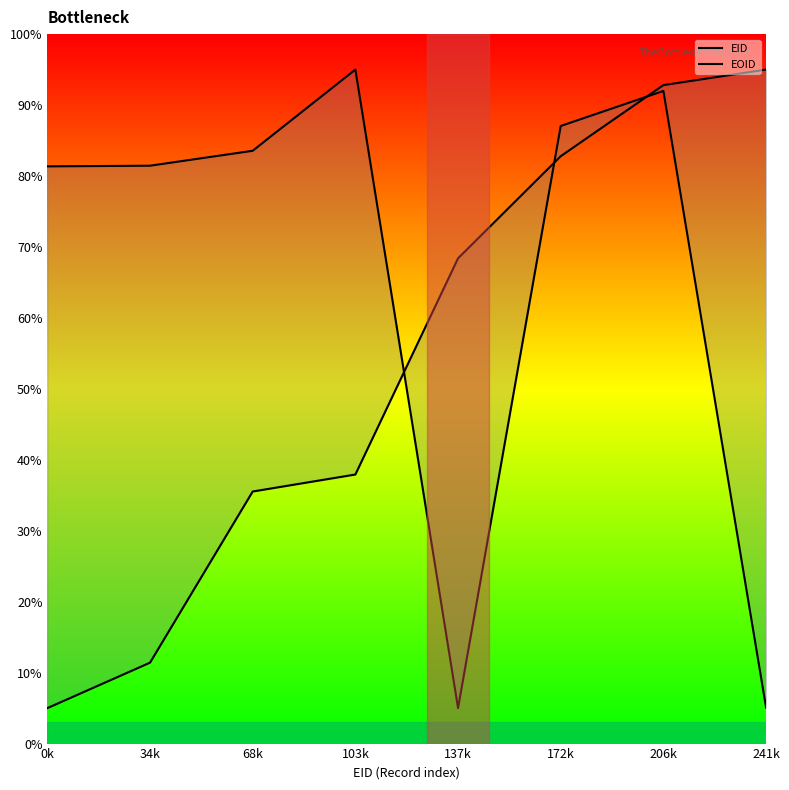

Reading left to right, what are all the values shown in this chart?

EID: 0k=5.0	34k=11.4	68k=35.5	103k=37.9	137k=68.4	172k=82.8	206k=92.8	241k=95.0
EOID: 0k=81.4	34k=81.5	68k=83.6	103k=95.0	137k=5.0	172k=87.1	206k=92.0	241k=5.1